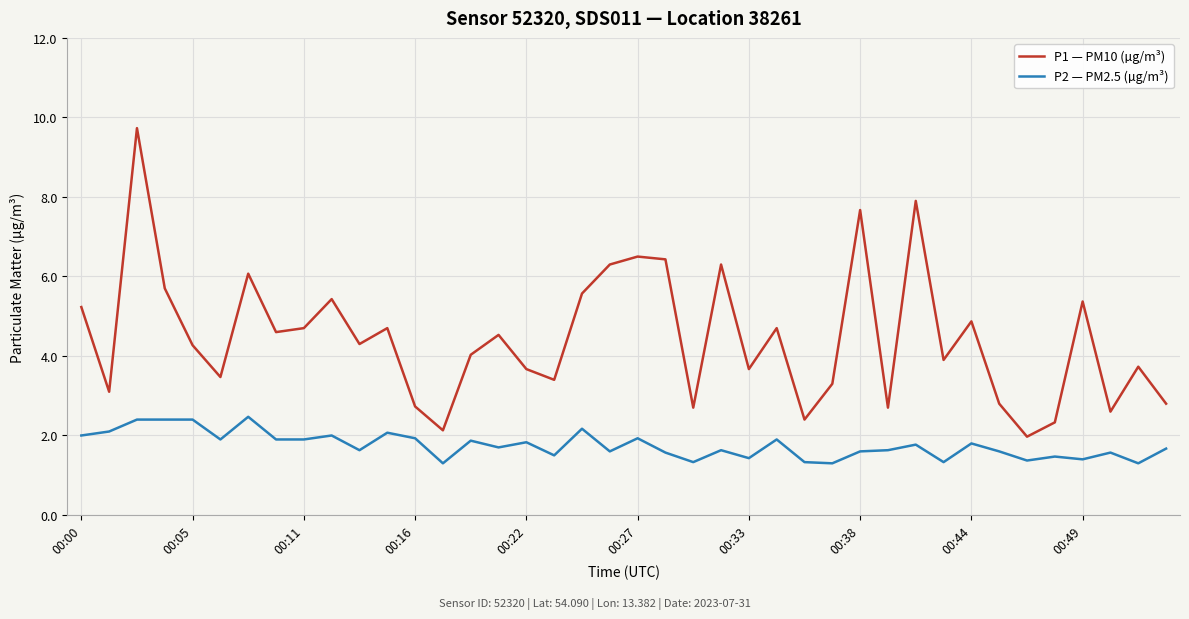

Which series has the largest range (max minus min)?

P1 — PM10 (µg/m³)